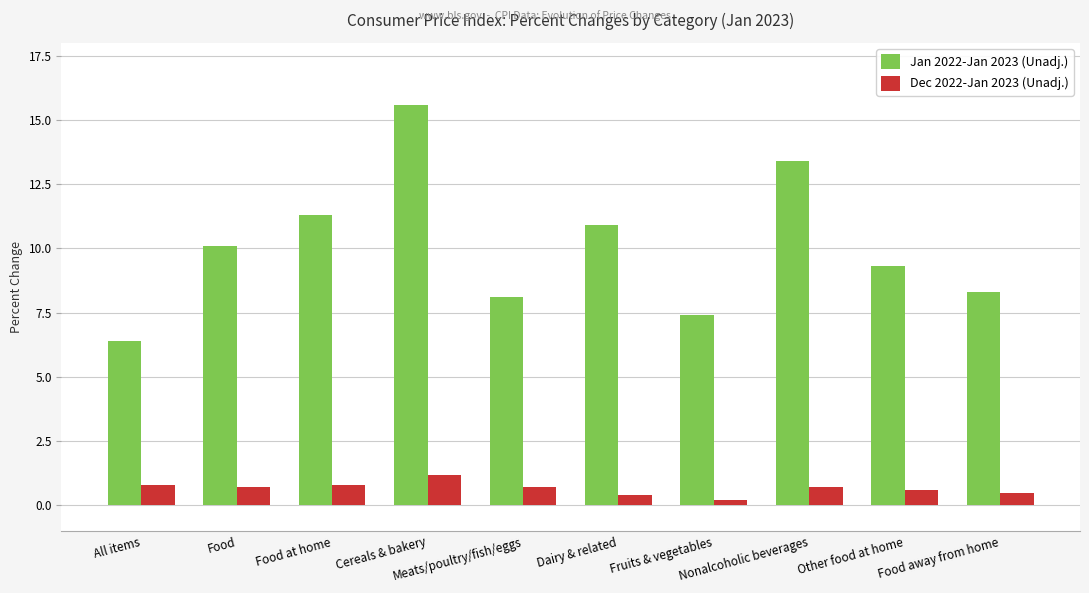

What are all the series names shown in the legend?

Jan 2022-Jan 2023 (Unadj.), Dec 2022-Jan 2023 (Unadj.)